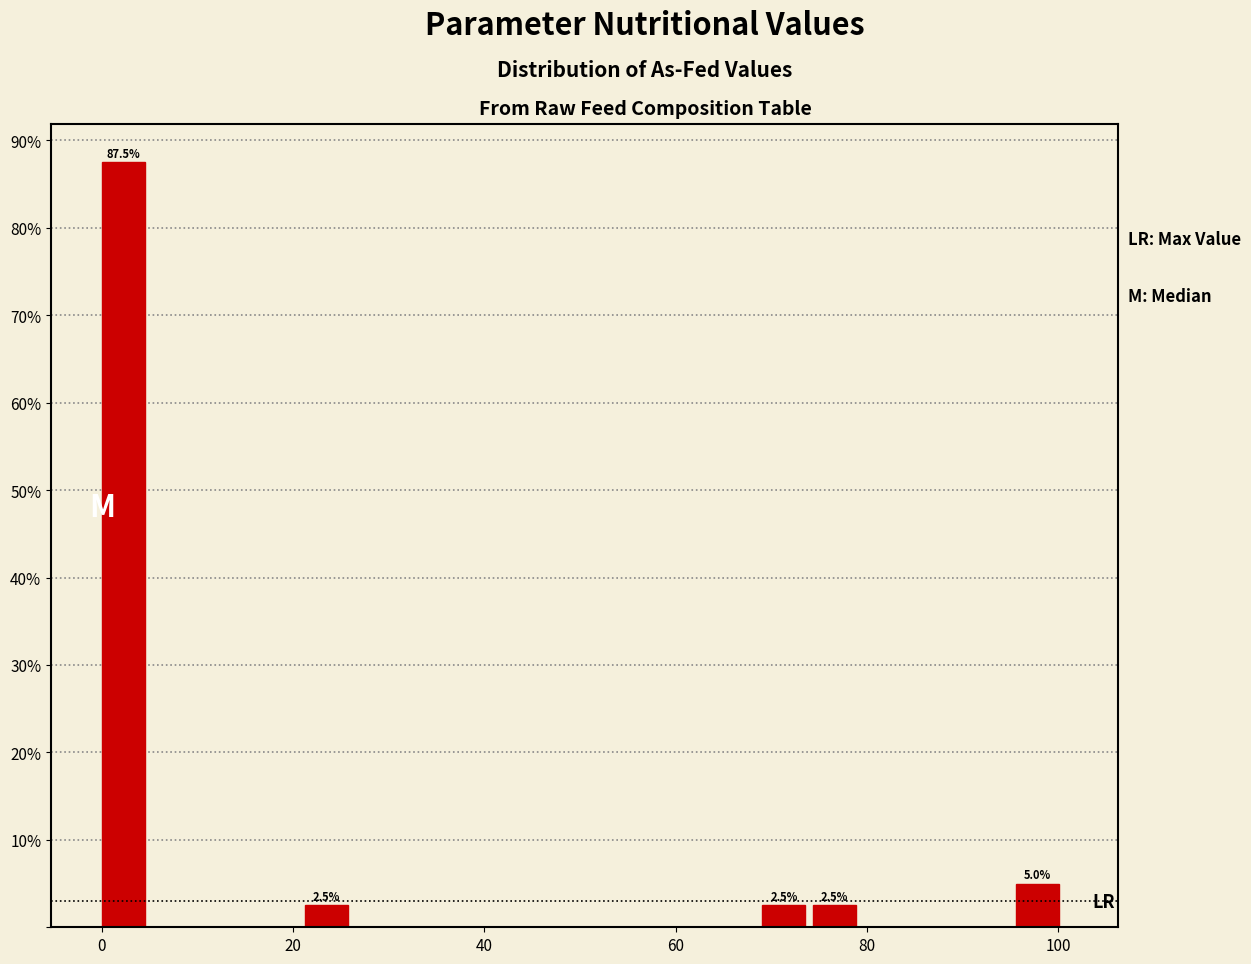

Read against the x-axis, roughly where is the centre of the tallest bar?

2